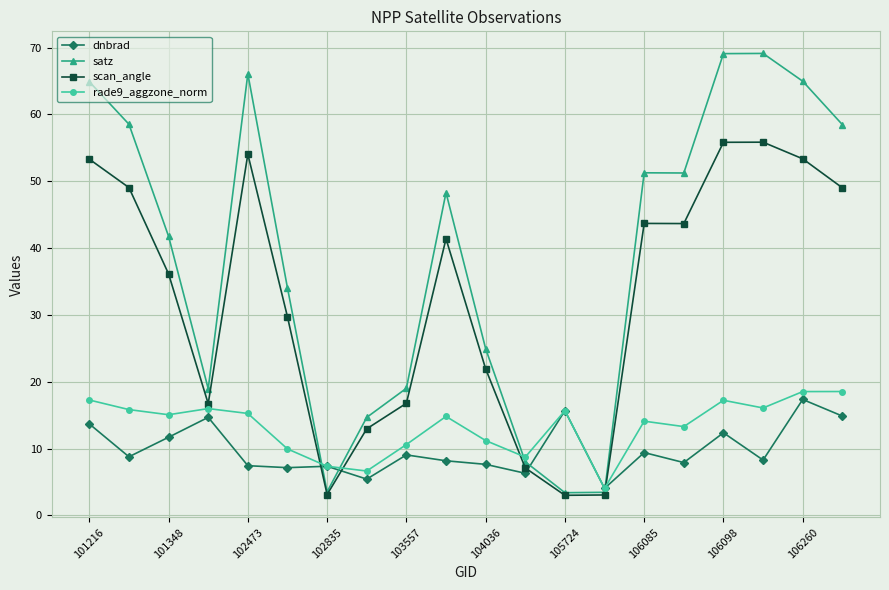

How many intersections are there between scan_angle and dnbrad?

4